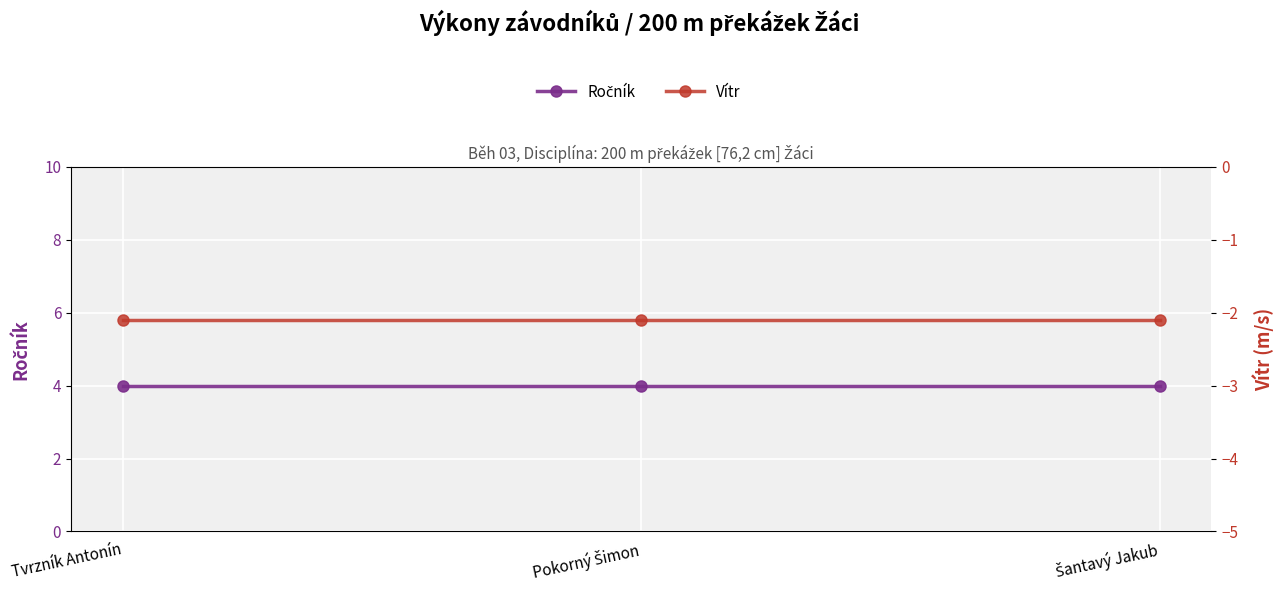

Is it true that Ročník equals 4.0 at Šantavý Jakub?

True